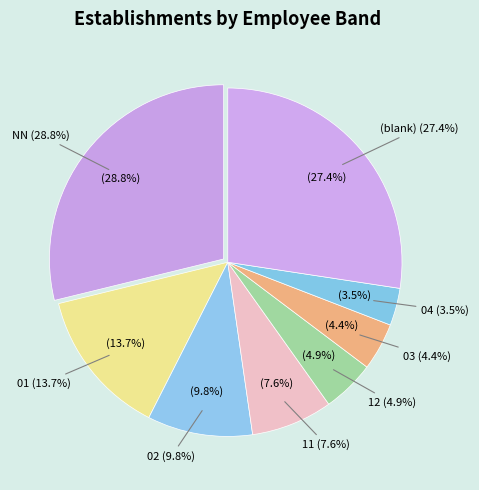

To the nearest percent, what is the combined percentage of other and 02?

37%